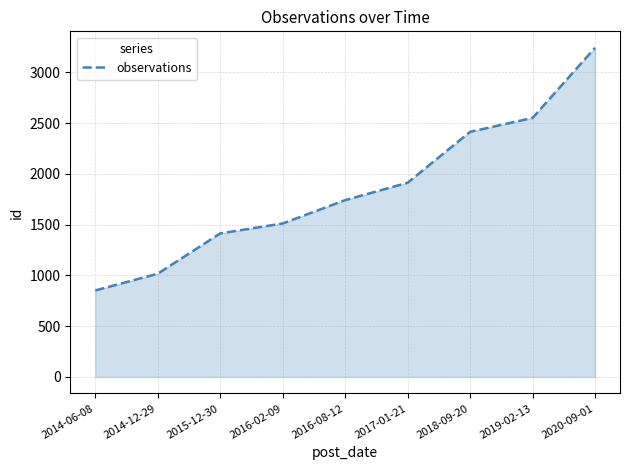

The chart shows a value of 3243 at 2020-09-01. True or false?

True